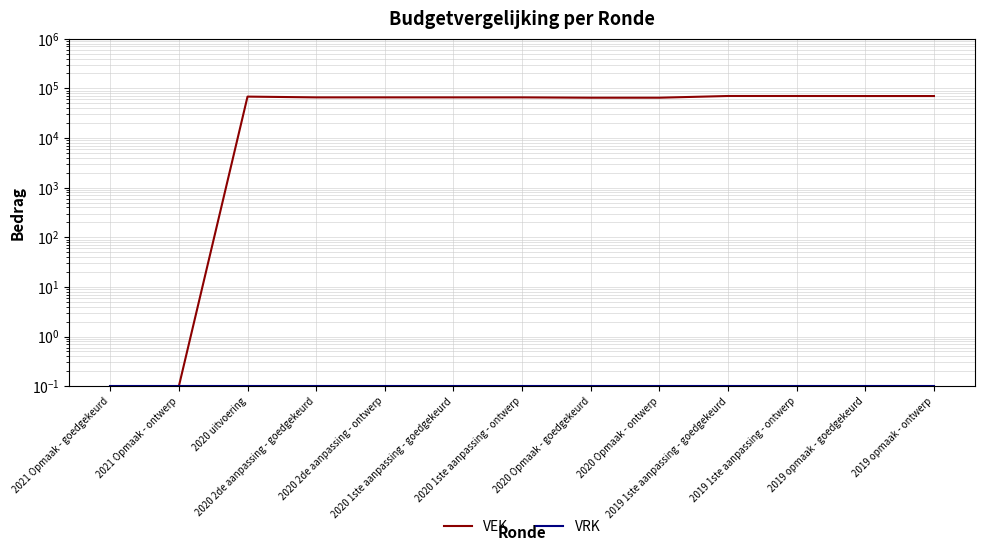

What is the sum of the VRK values at 2020 2de aanpassing - ontwerp and 2020 2de aanpassing - goedgekeurd?

0.2